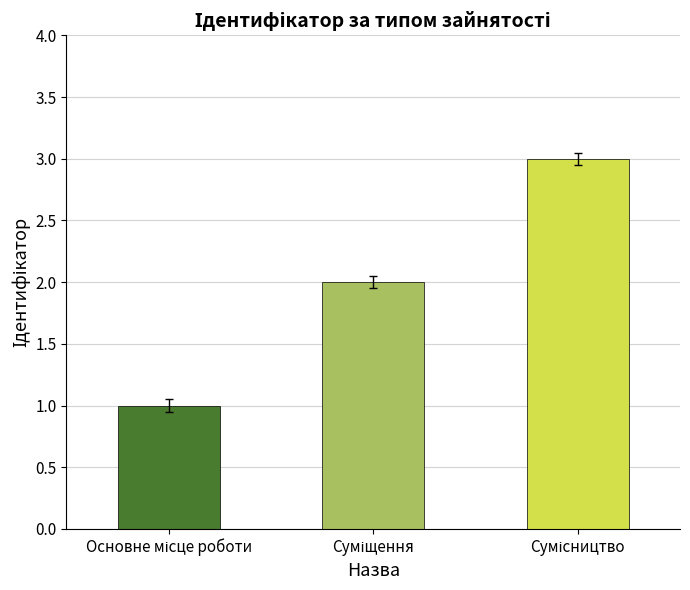

Reading right to left, what are all the values shown in this chart?

3	2	1